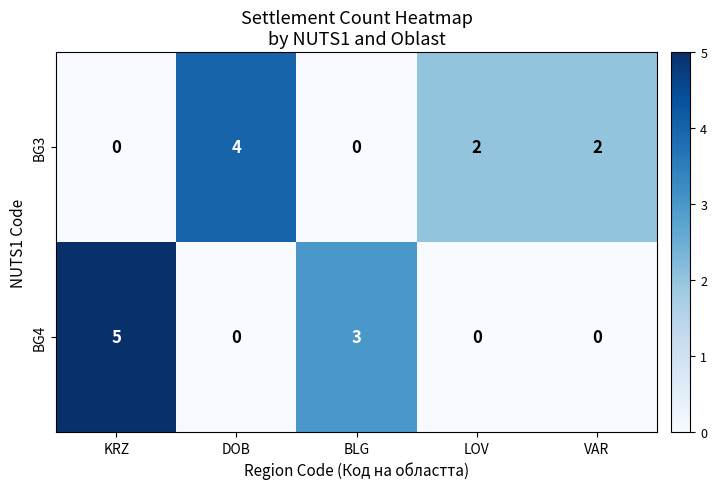

What is the difference between the highest and lowest values at KRZ?

5